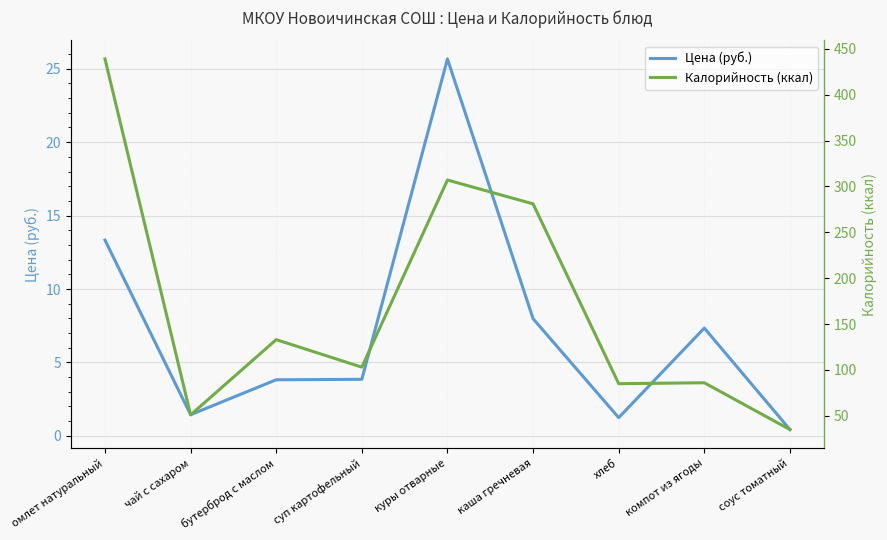

True or false: Цена (руб.) and Калорийность (ккал) cross at least once.

False